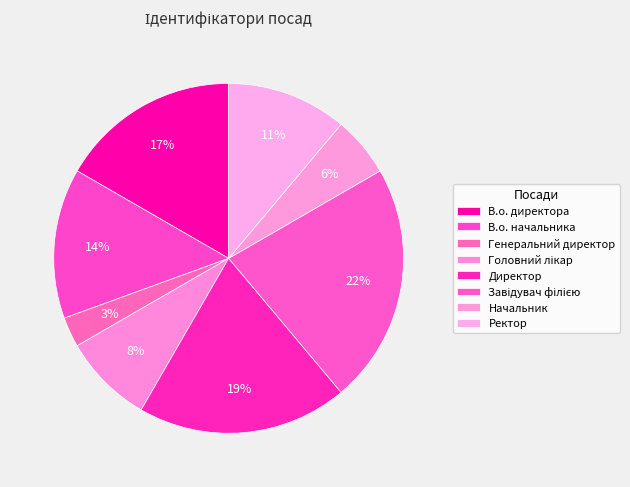

The В.о. директора slice represents 17% of the pie. True or false?

True